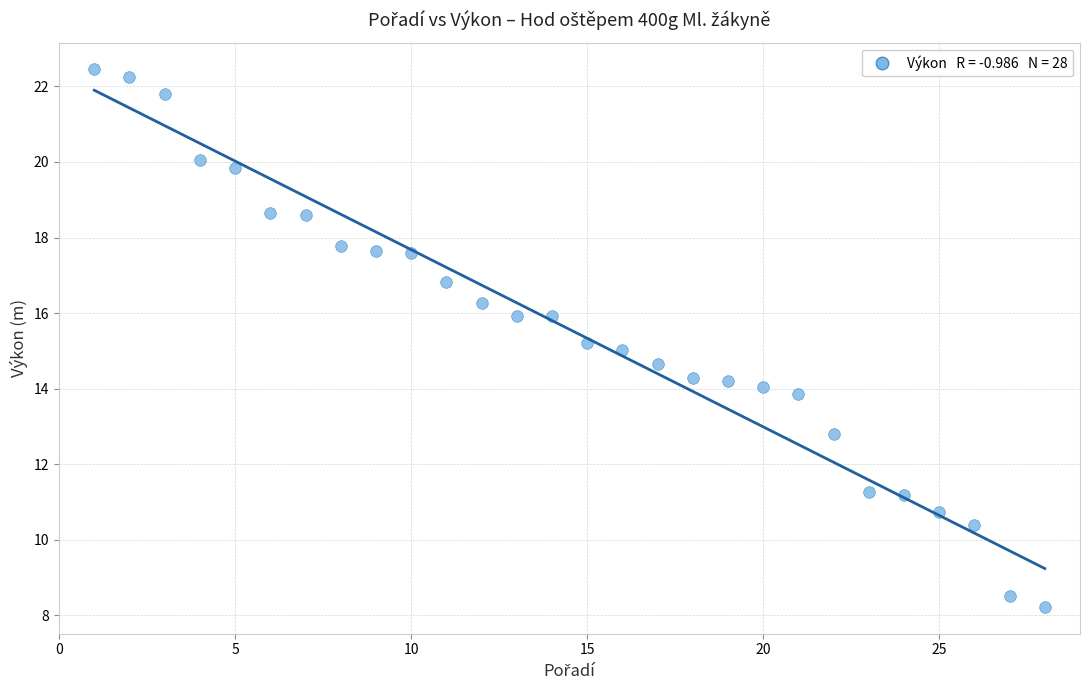

What is the range of Y values (max minus min)?

14.2